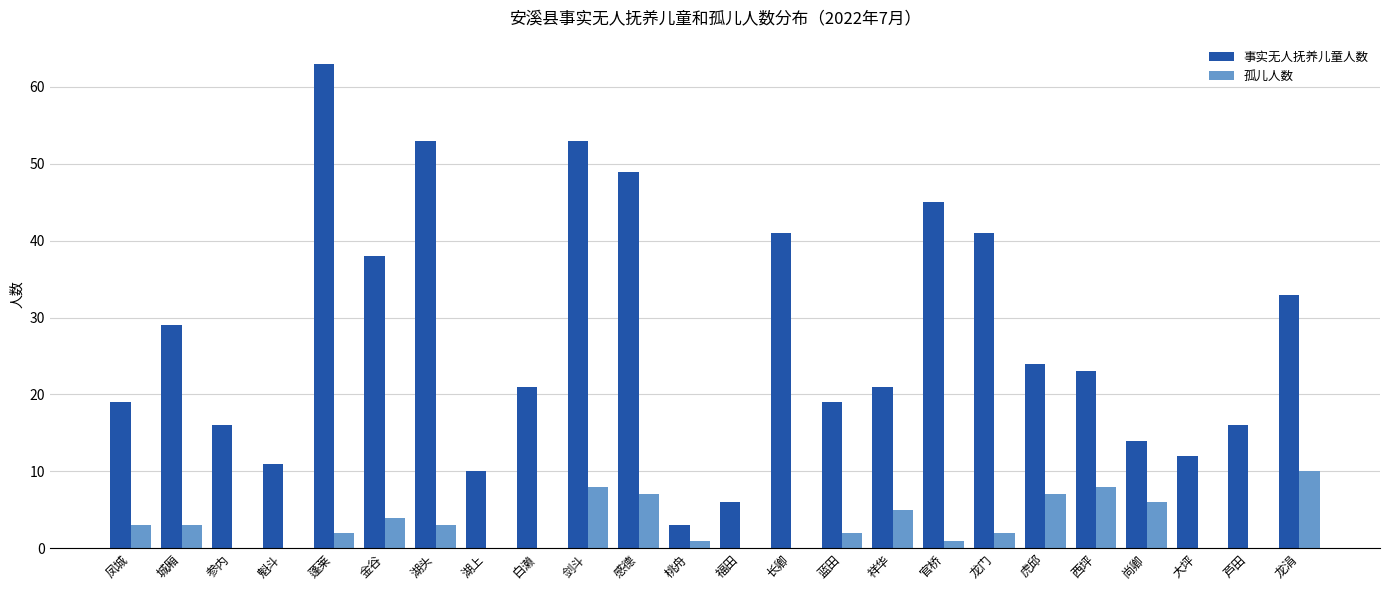

What is the total value across all series at 大坪?

12